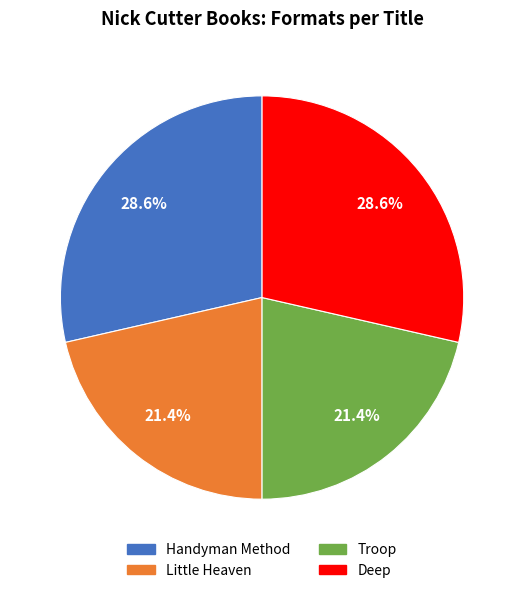

Is it true that Little Heaven is 21% of the pie?

True